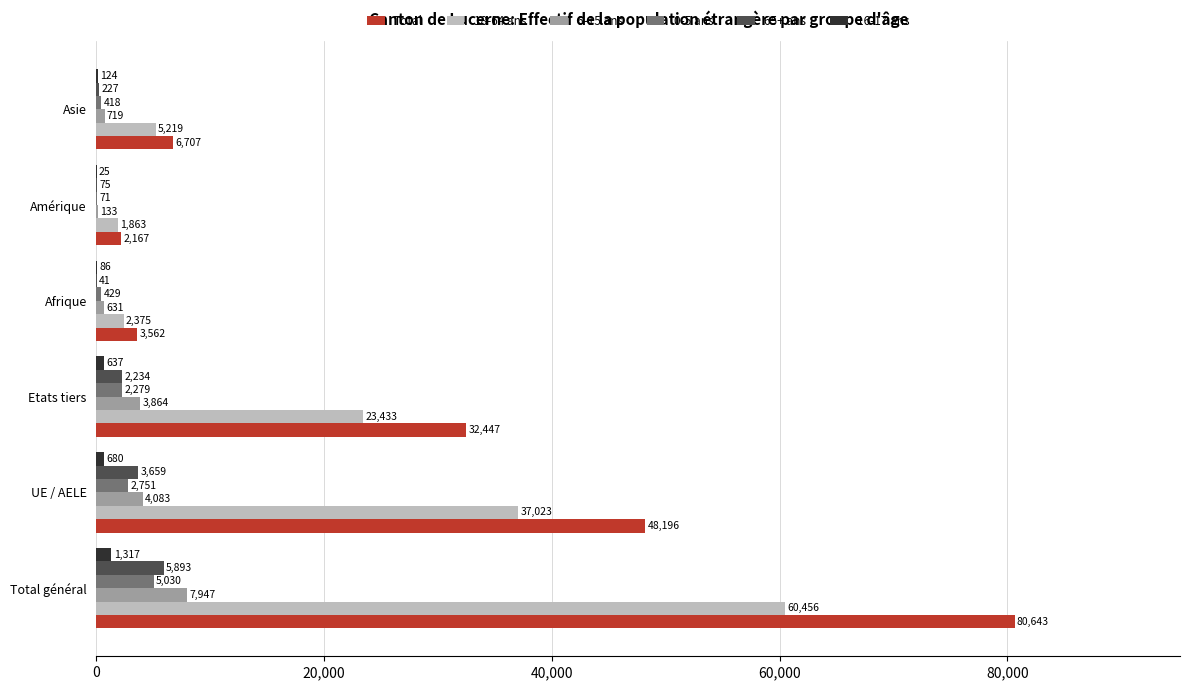

Which series has the largest total across all categories?

Total